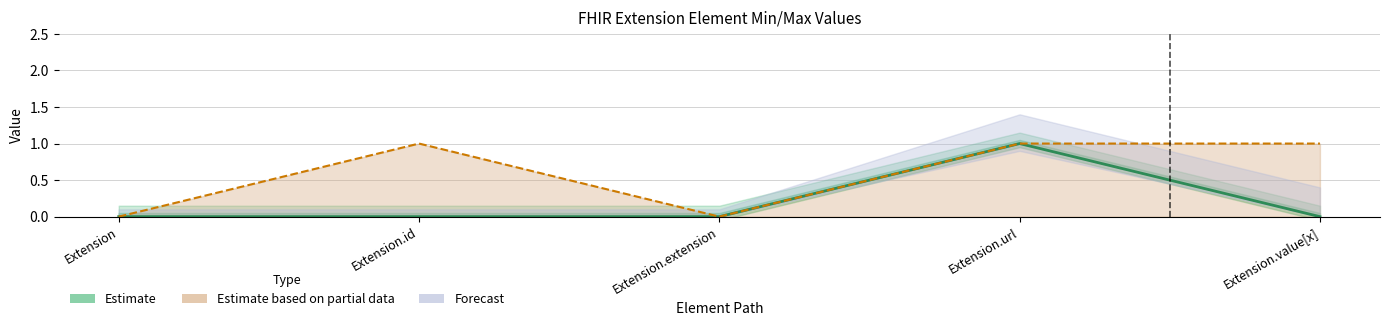

True or false: Max has a value of 0 at Extension.extension.

False